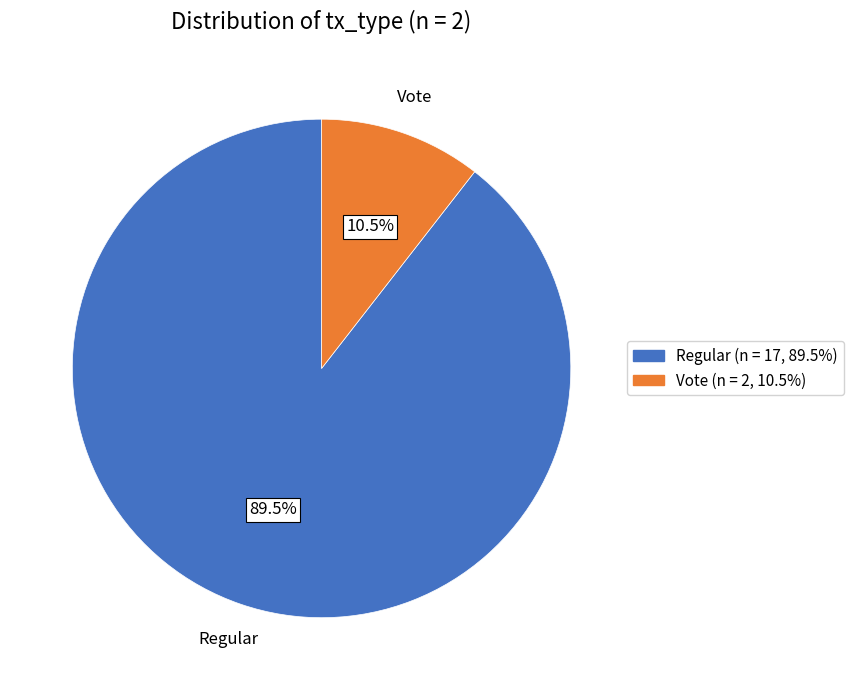

What is the majority slice?

Regular